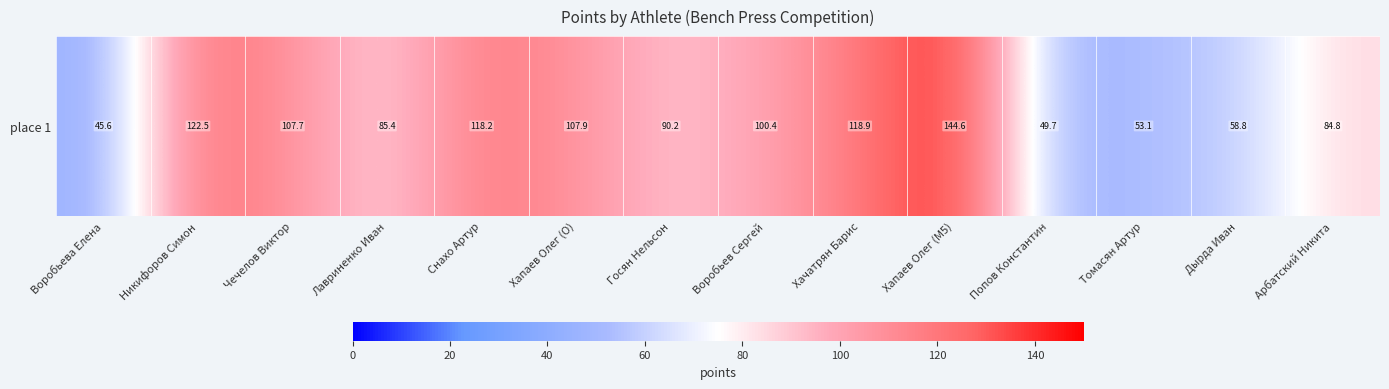

How many data points are less than 100?

7